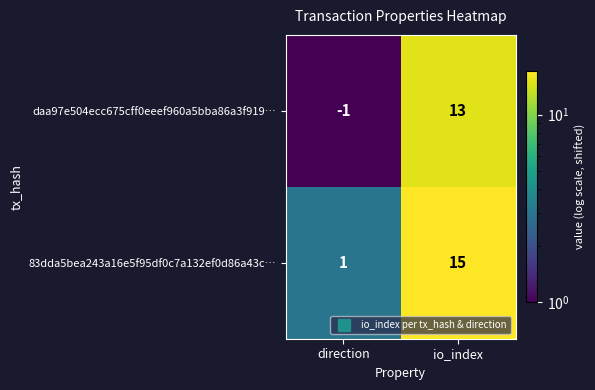

Rank the series by their maximum value, from highest to lowest.

83dda5bea243a16e5f95df0c7a132ef0d86a43c…, daa97e504ecc675cff0eeef960a5bba86a3f919…